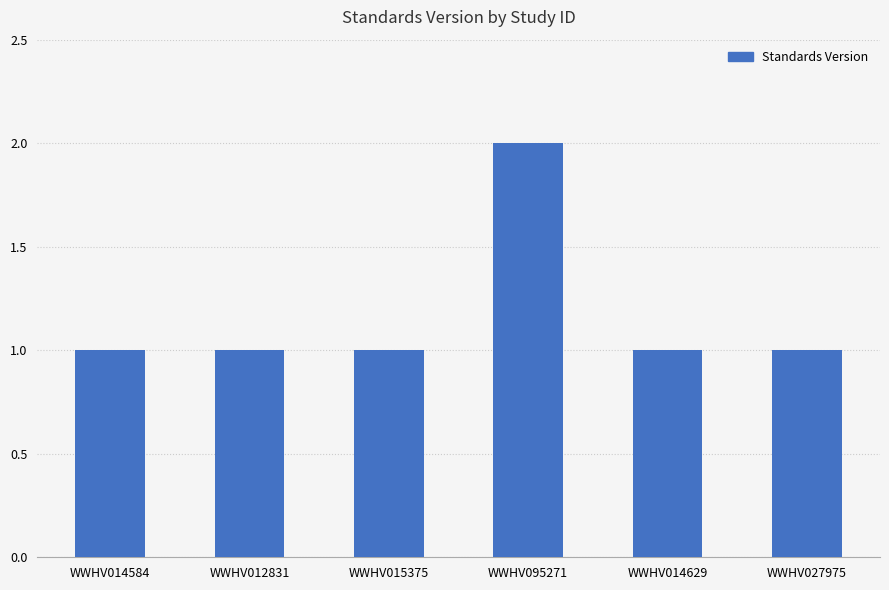

Approximately how many times larger is the value at WWHV095271 compared to WWHV014584?

2.0